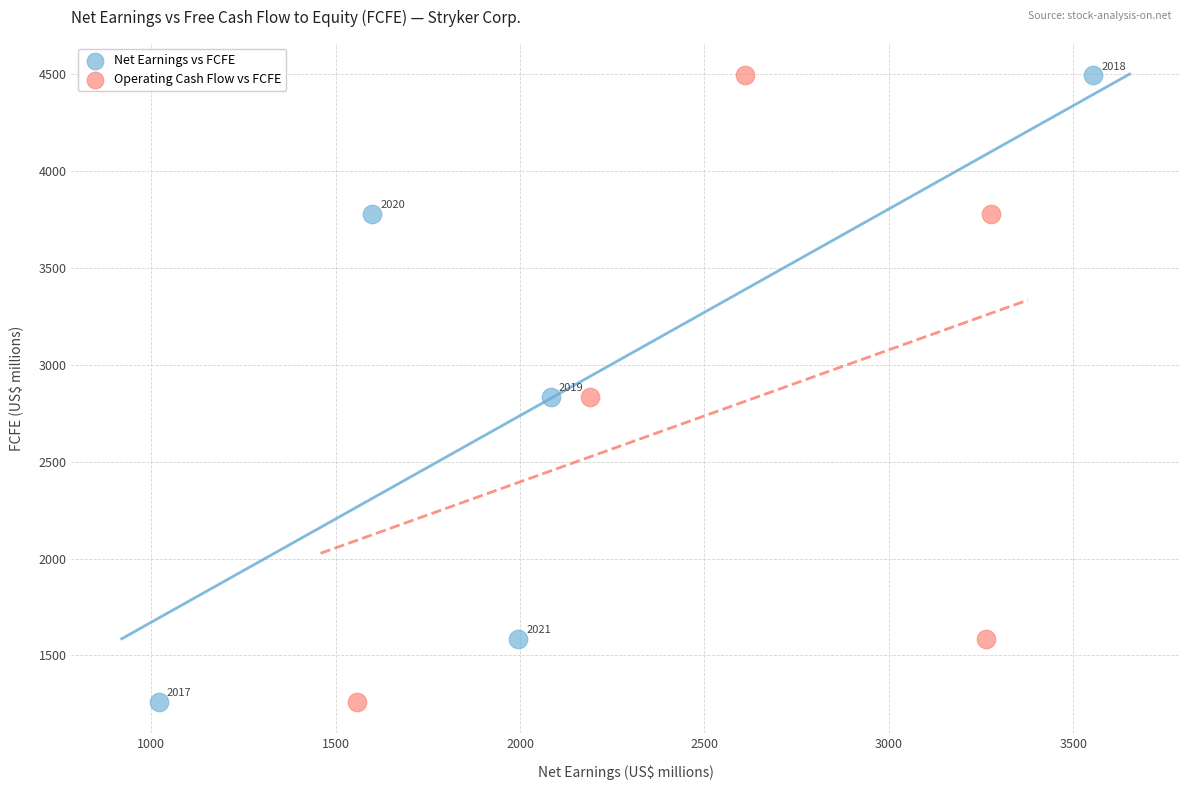

What are all the series names shown in the legend?

Net Earnings vs FCFE, Operating Cash Flow vs FCFE